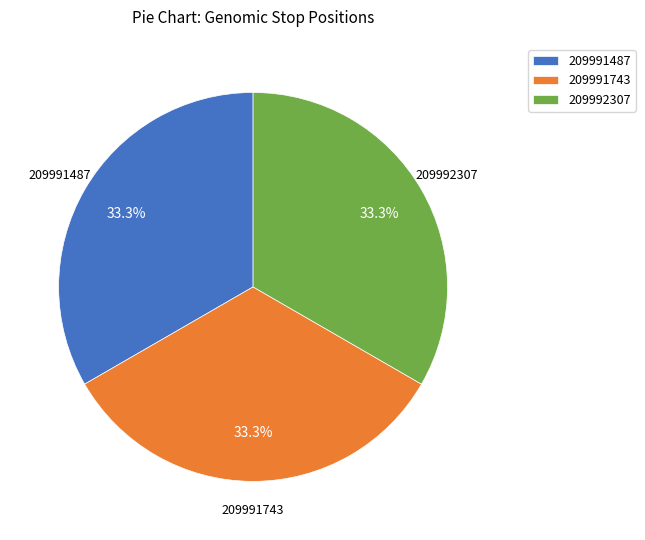

The 209991743 slice represents 33% of the pie. True or false?

True